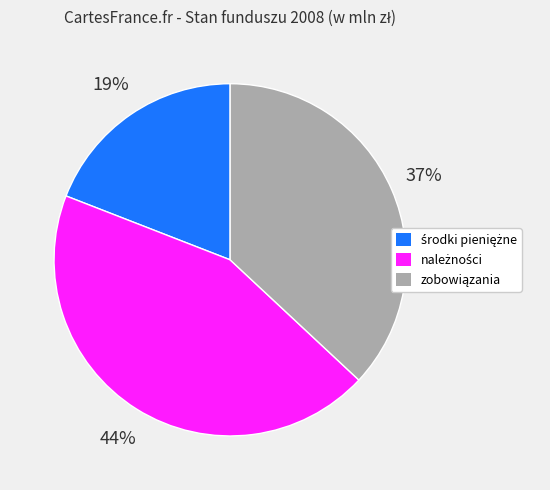

Count the number of slices in the pie.

3